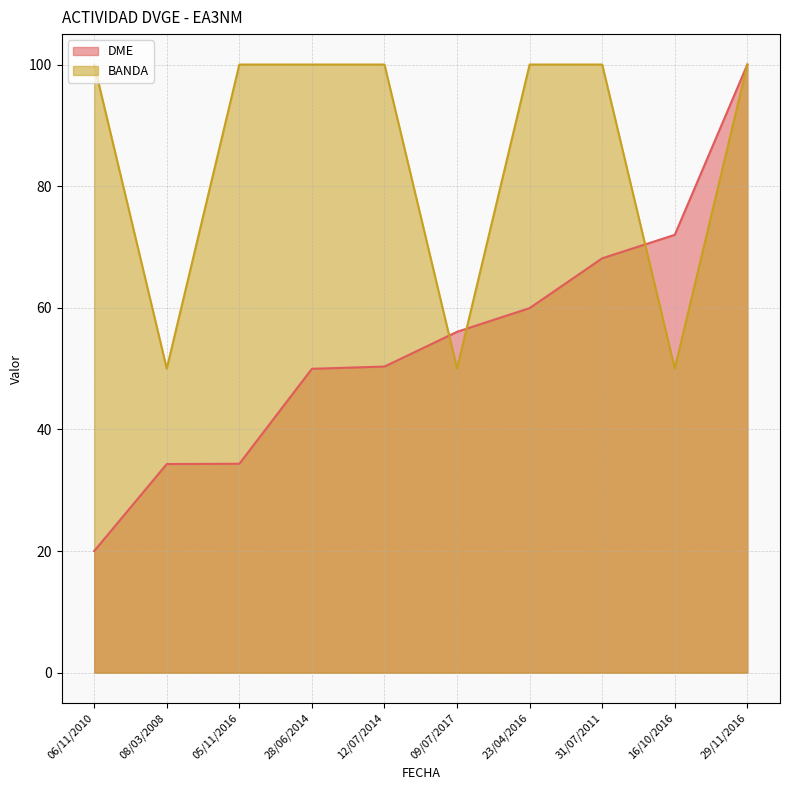

Which label corresponds to the largest value in the chart?

29/11/2016